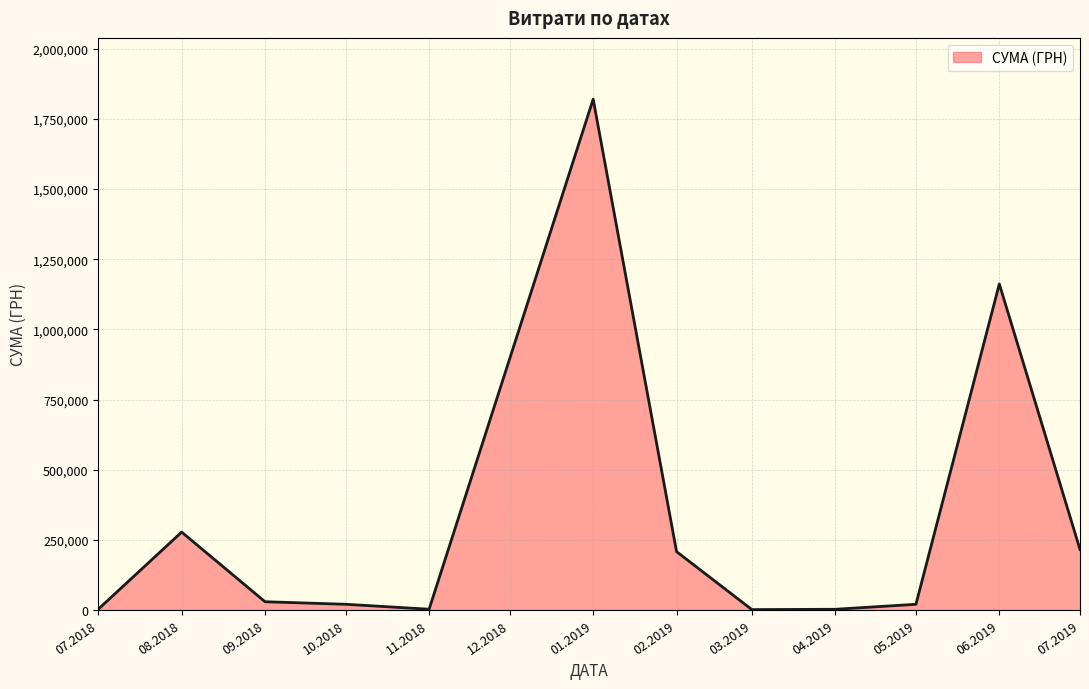

Is it true that the value at 07.2019 is 215671.1?

True